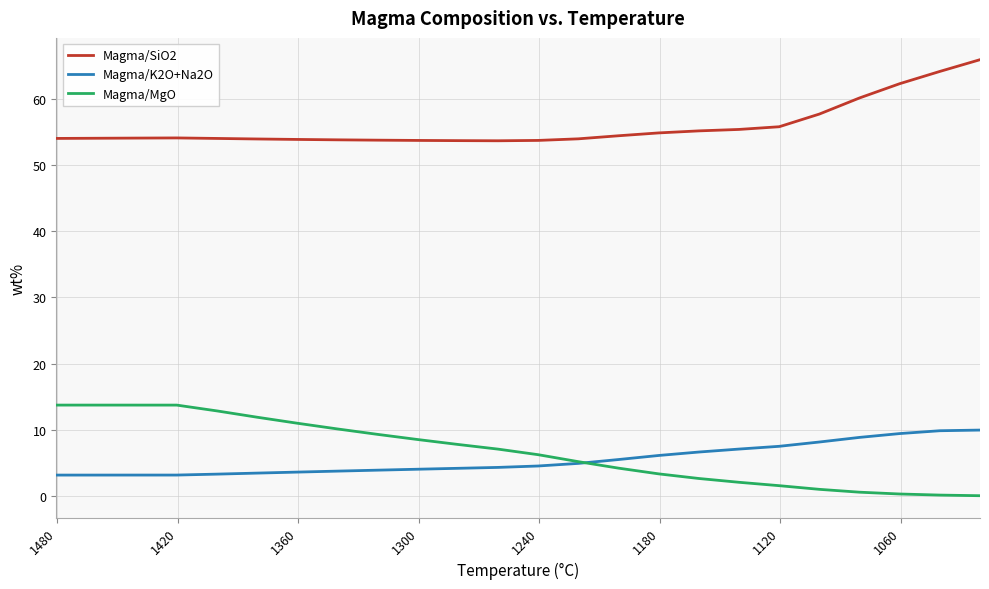

How many intersections are there between Magma/K2O+Na2O and Magma/MgO?

1